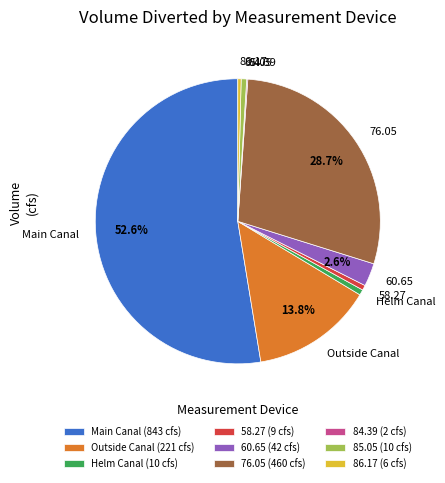

To the nearest percent, what is the difference between the largest and smallest slice percentages?

52%